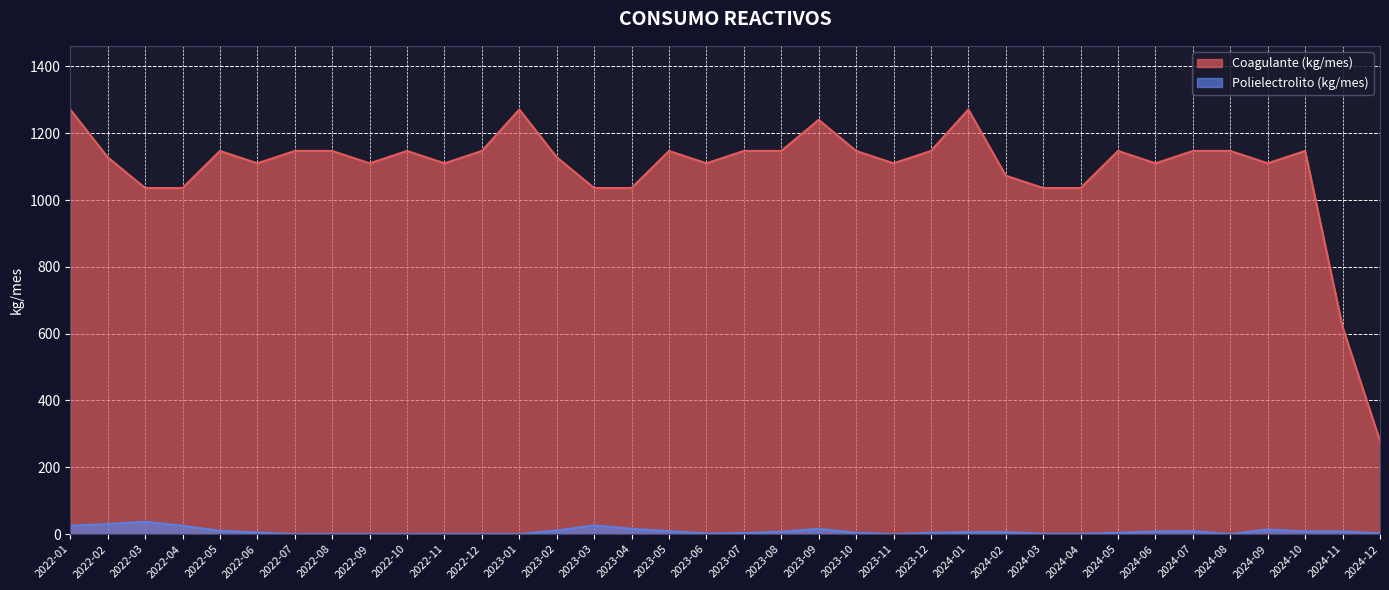

How many interior local valleys does the Polielectrolito (kg/mes) series have?

3